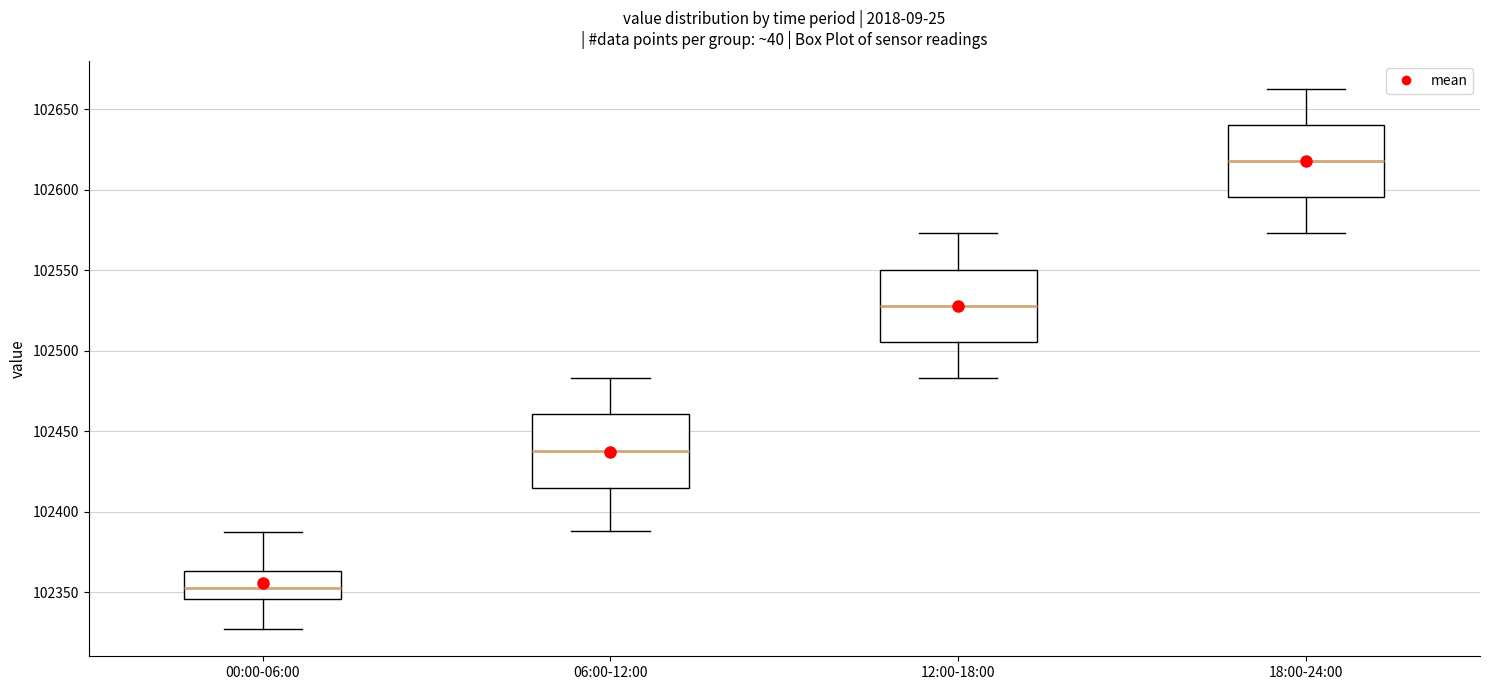

Which box's median line is the highest?

18:00-24:00